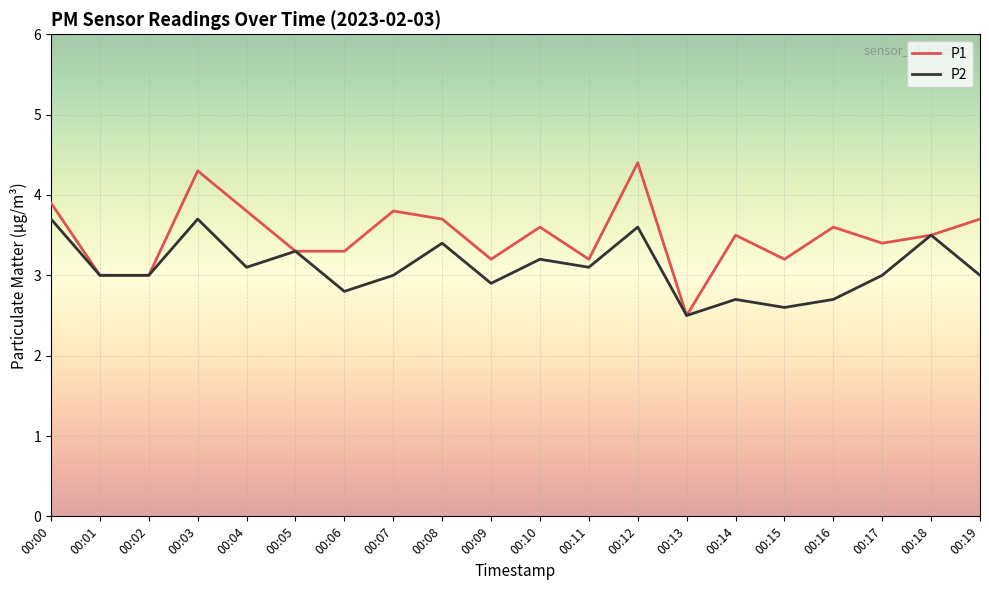

What is the total value across all series at 00:06?

6.1